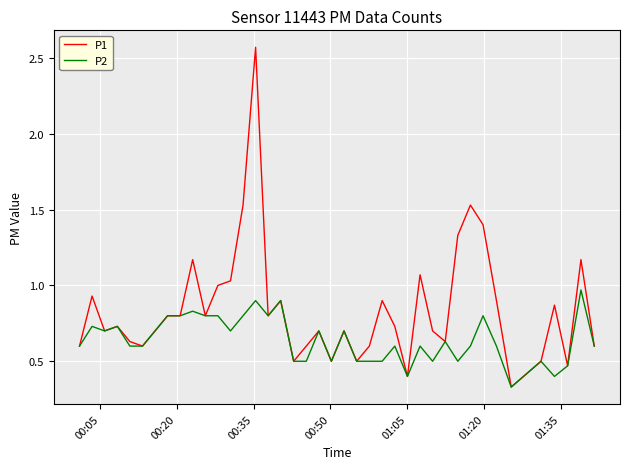

Which series has the widest spread of values?

P1